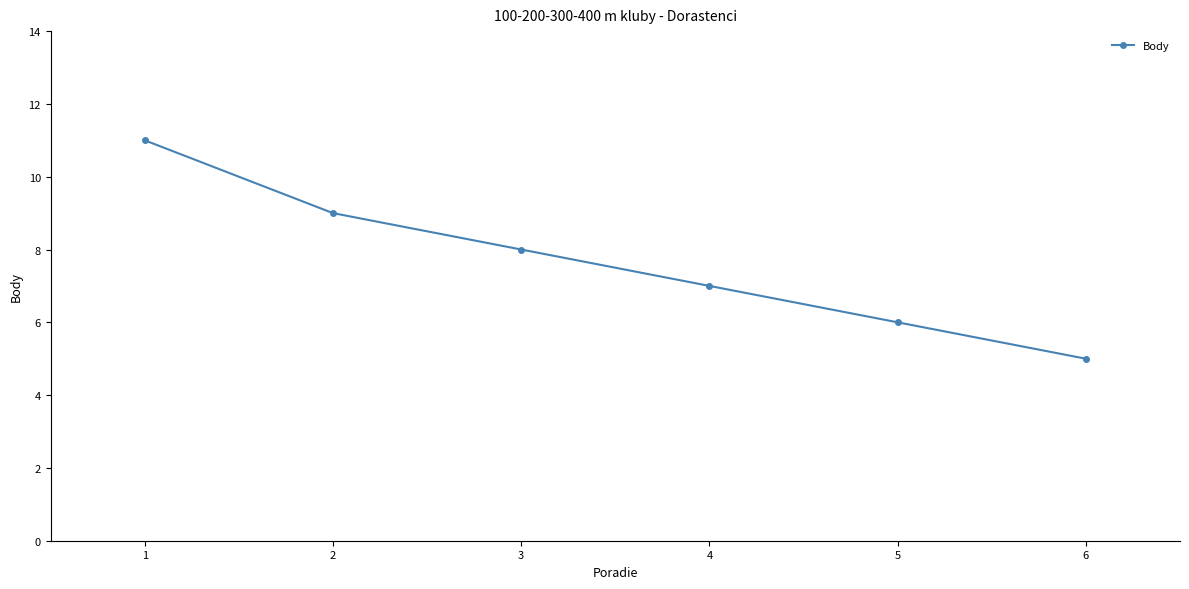

How many series are shown in this chart?

1